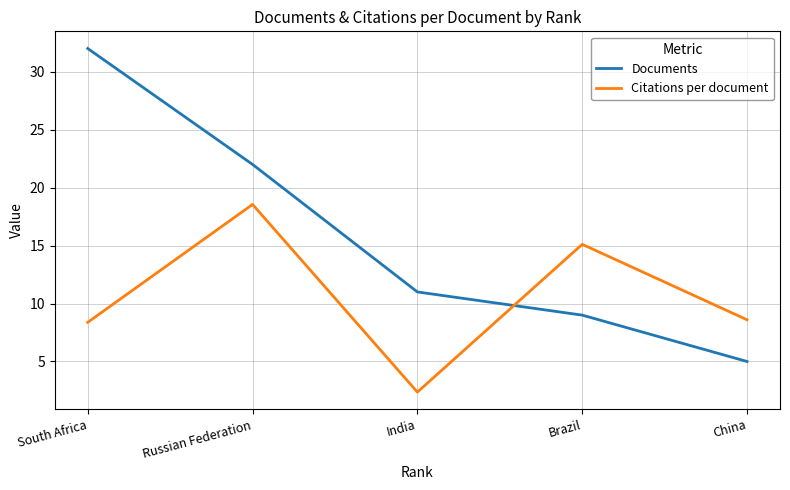

At which category does Citations per document reach its first local peak?

Russian Federation